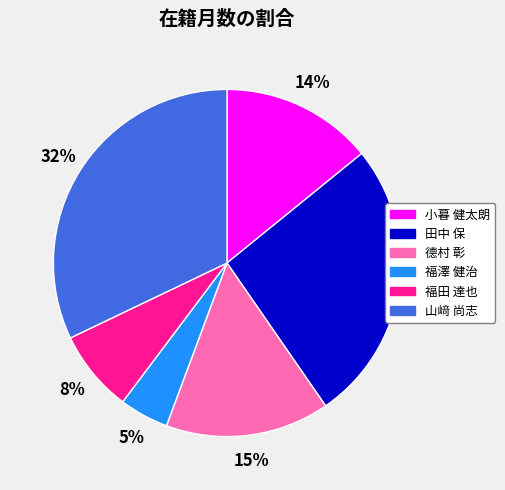

Rank the categories by value from highest to lowest.

山﨑 尚志, 田中 保, 德村 彰, 小暮 健太朗, 福田 達也, 福澤 健治